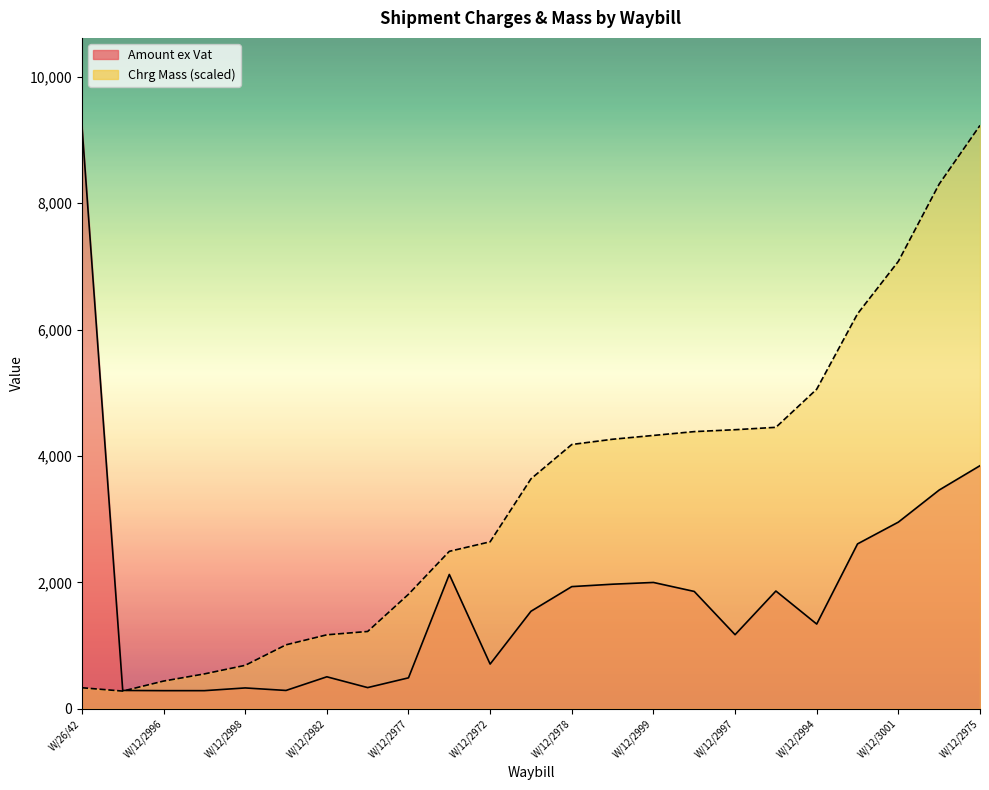

How many lines are shown in the chart?

2